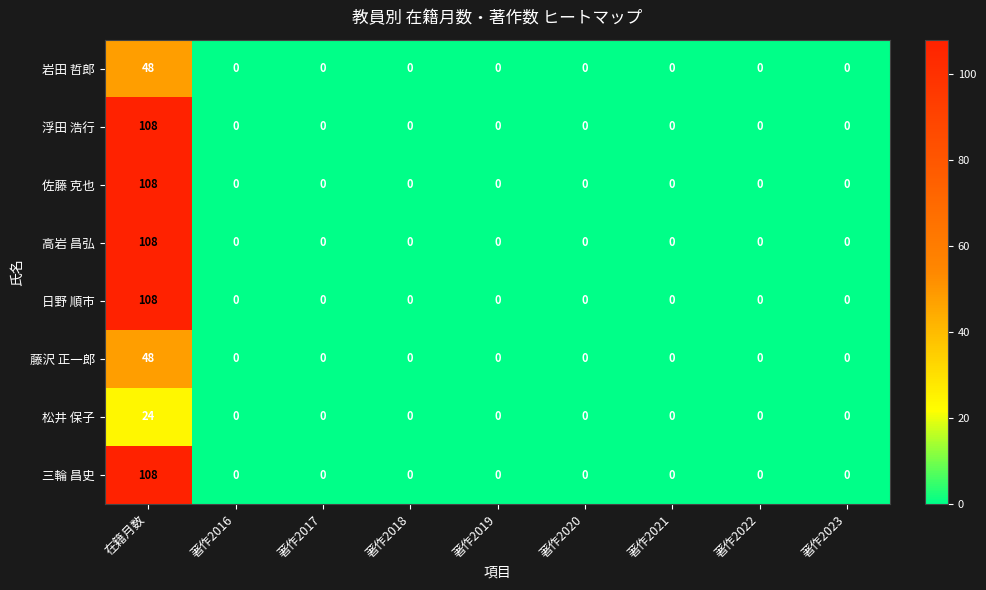

Is the value of 松井 保子 at 著作2022 greater than the value of 藤沢 正一郎 at 在籍月数?

No